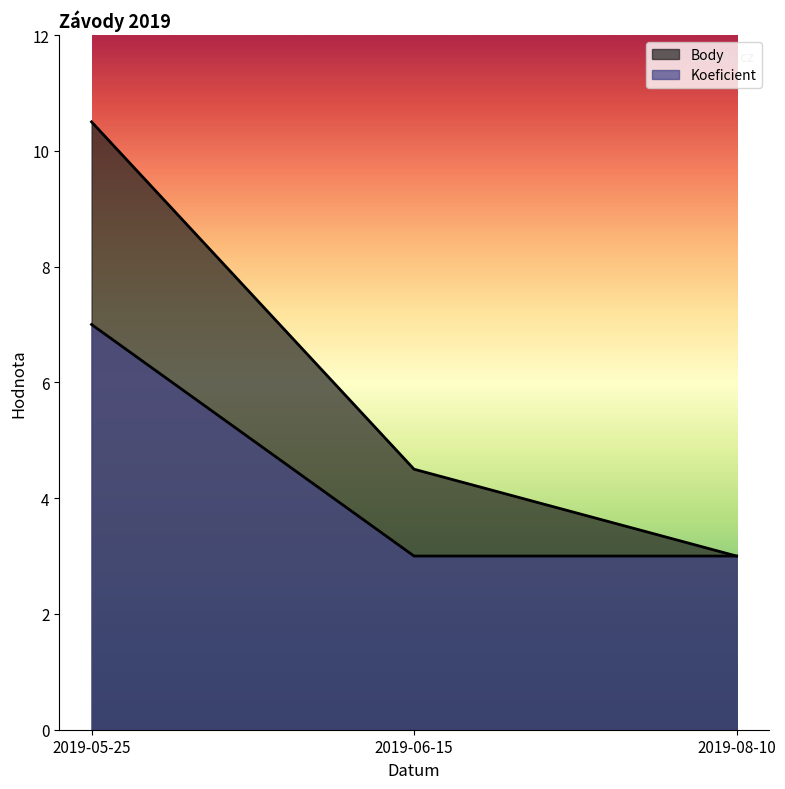

What is the average value of the Koeficient series?

4.3